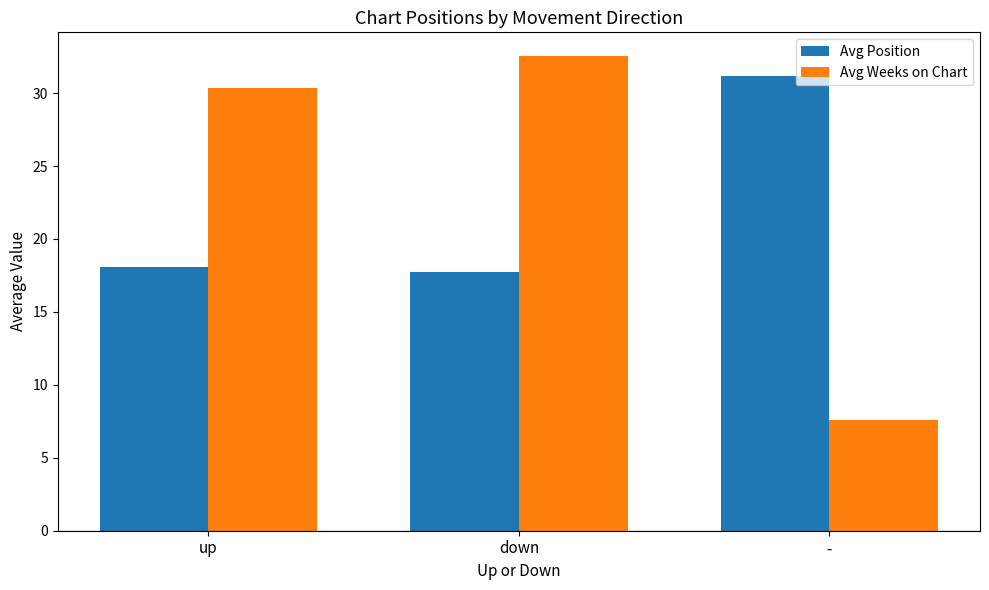

What is the total value across all series at up?

48.4